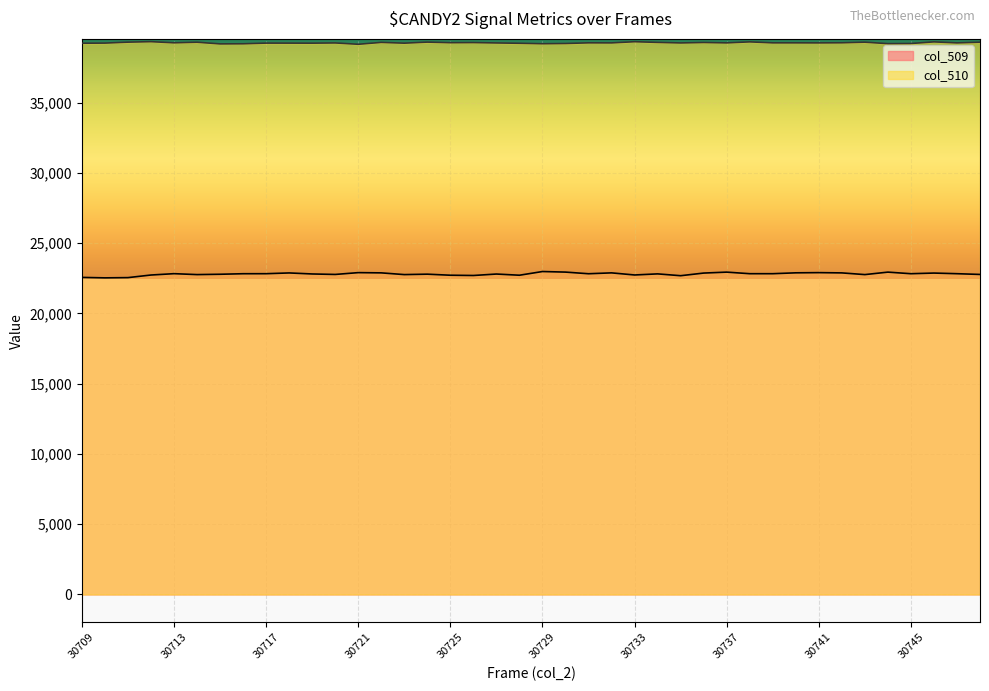

At which category does col_510 reach its first local peak?

30712